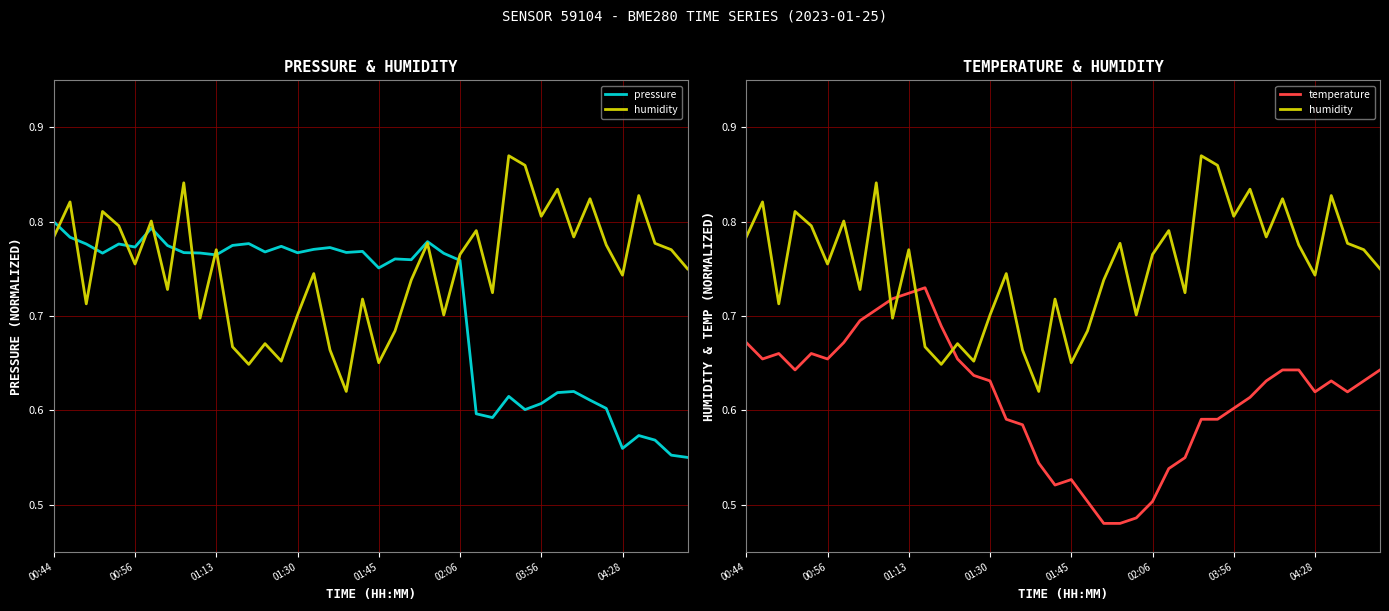

Which series has the largest total across all categories?

humidity